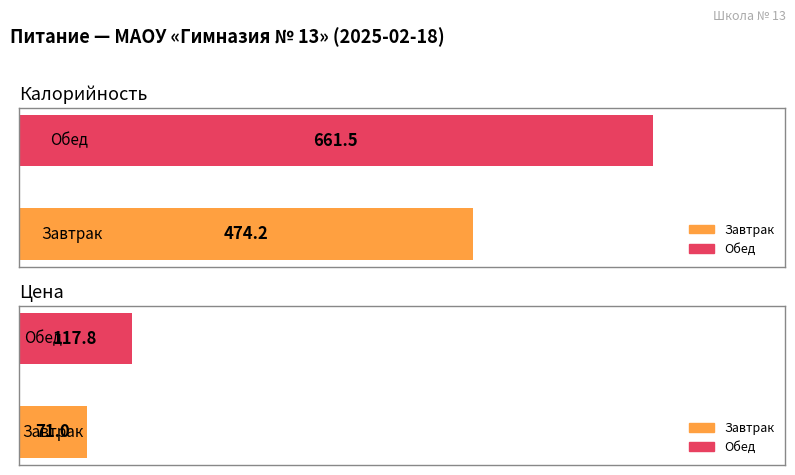

At which label does Калорийность first exceed 661?

Обед